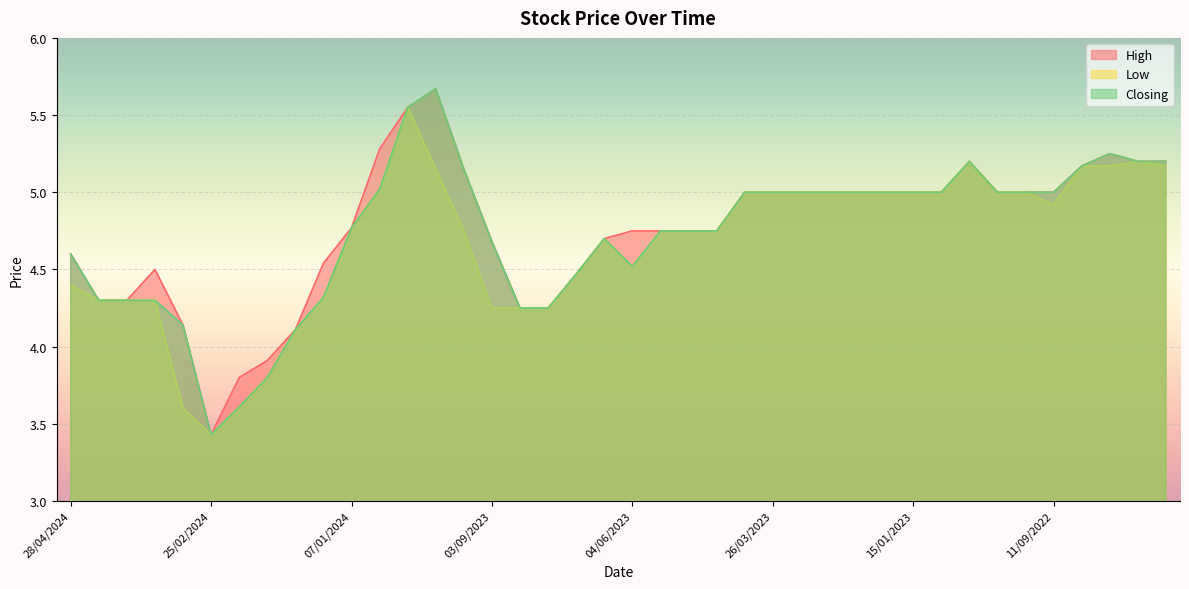

At which label is Low closest to 4?

28/01/2024